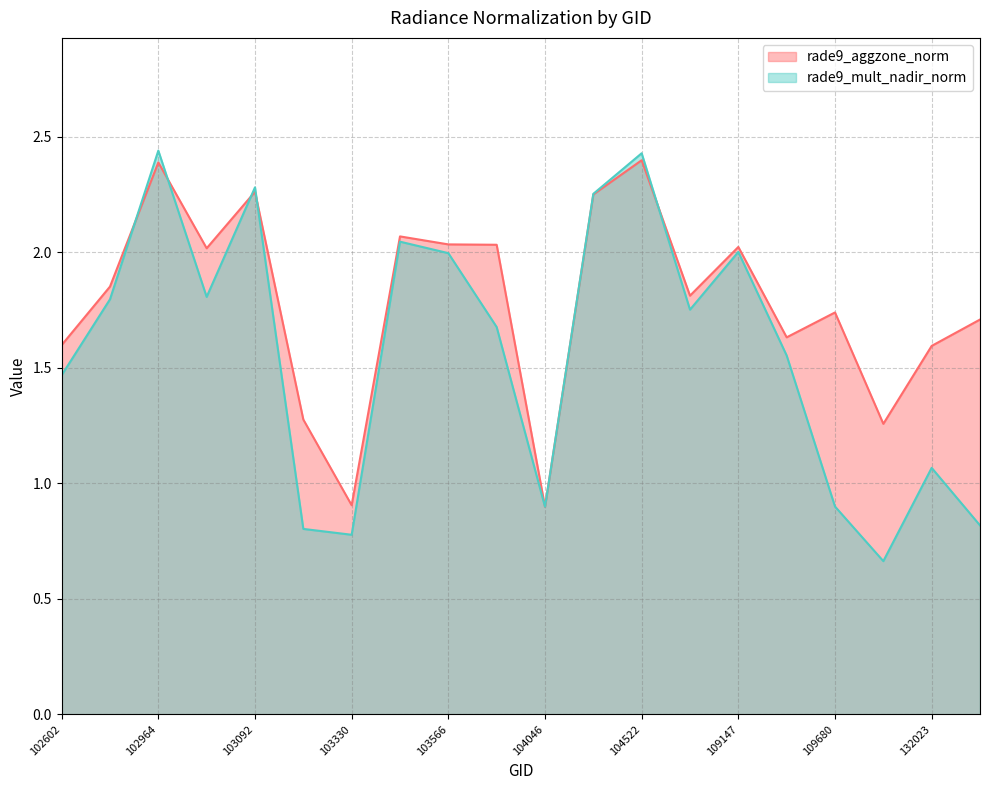

Between 102602 and 109147, which is larger?

109147